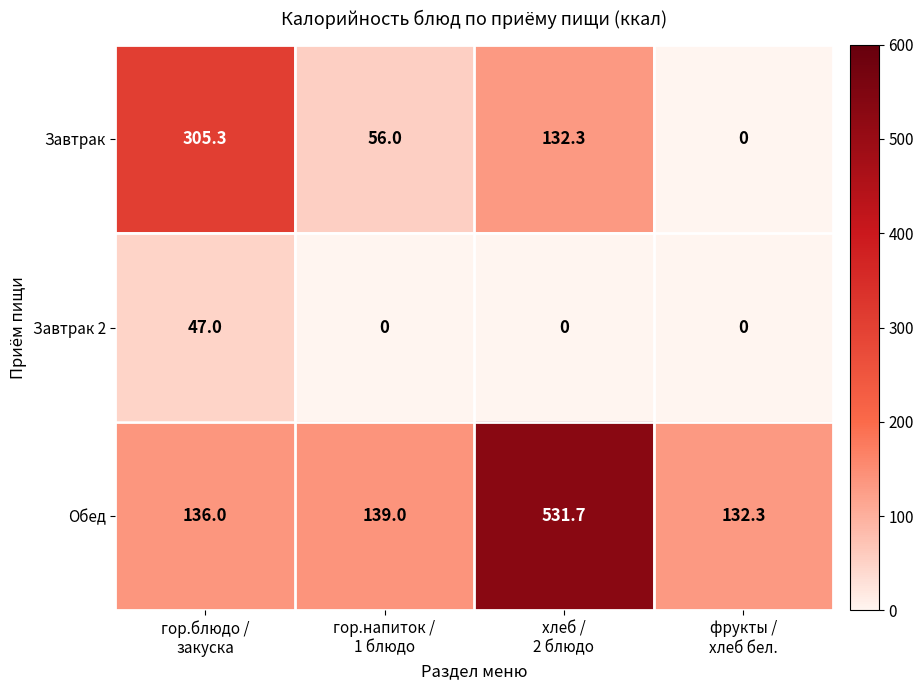

List the series in order of their overall mean, lowest first.

Завтрак 2, Завтрак, Обед